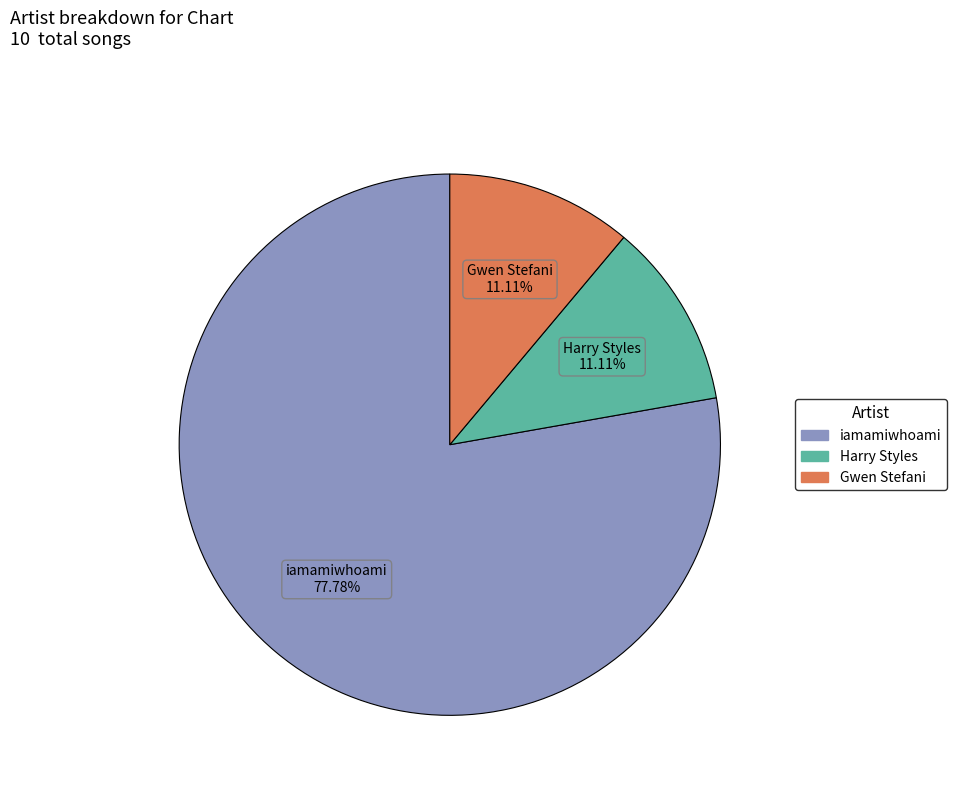

The Gwen Stefani slice represents 11% of the pie. True or false?

True